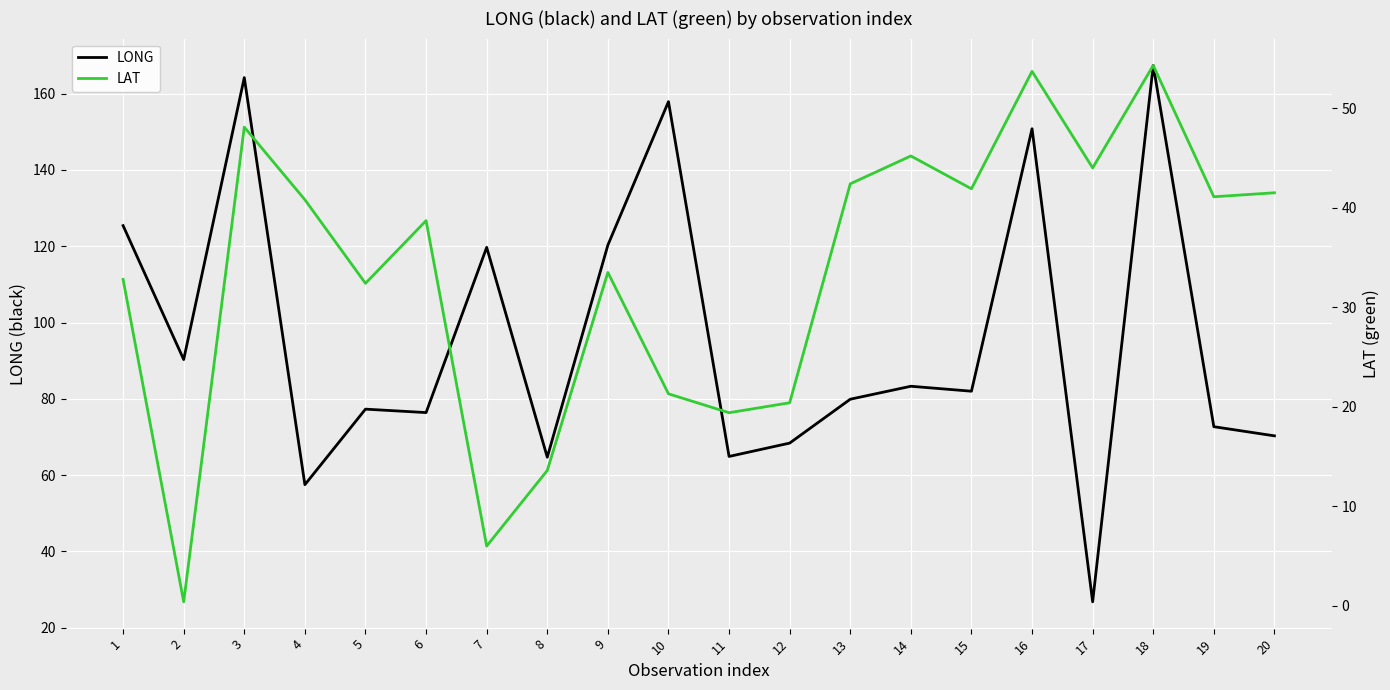

List the series in order of their peak value, lowest first.

LAT, LONG